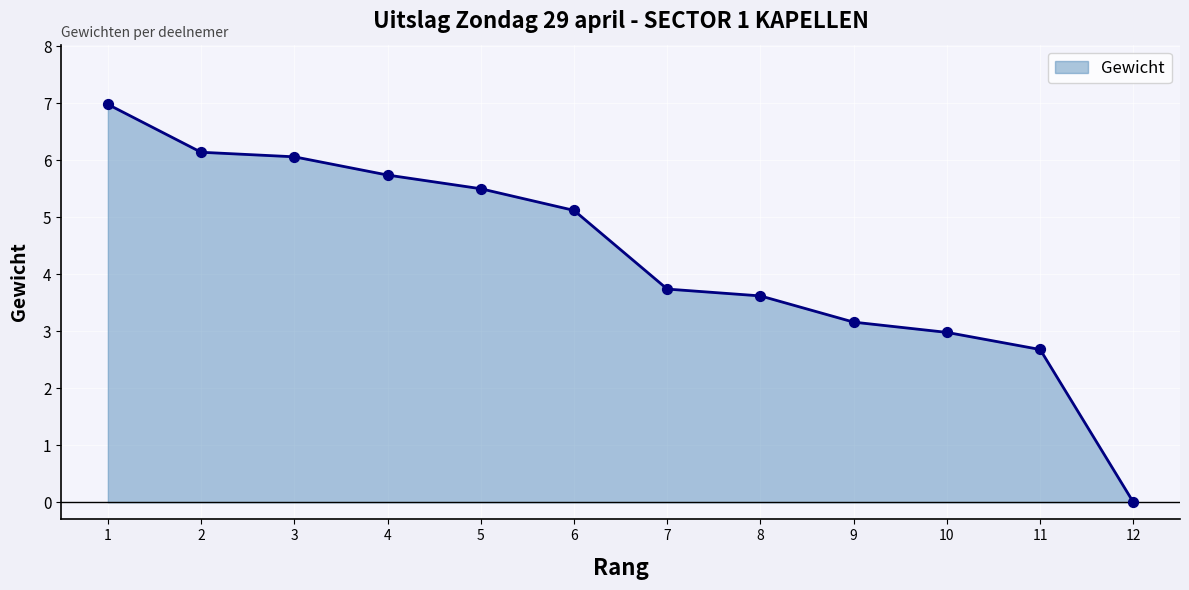

What is the change in value from 1 to 3?

-0.9